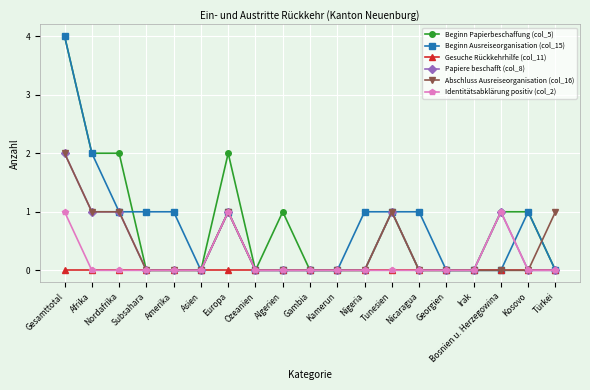

What is the total value across all series at Bosnien u. Herzegowina?

3